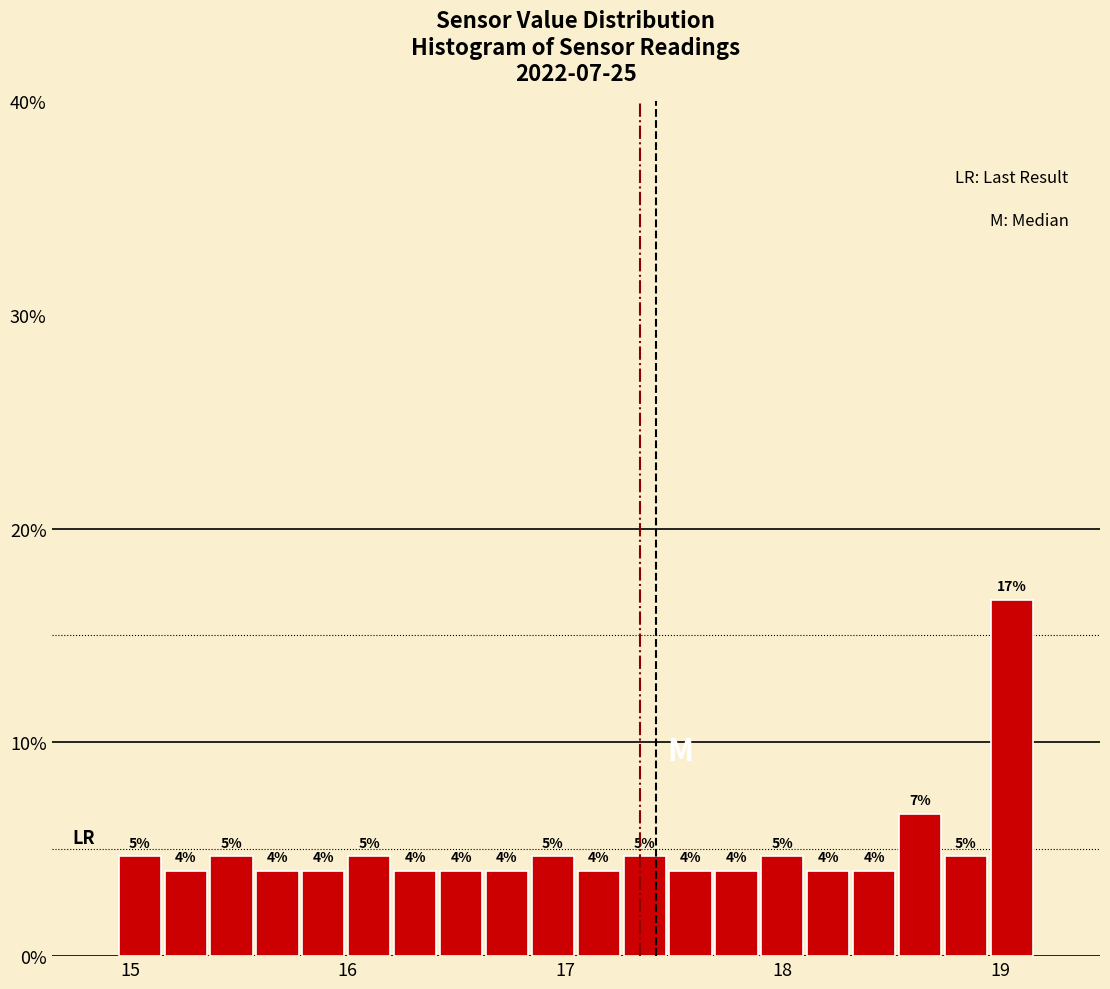

Read against the x-axis, roughly where is the centre of the tallest bar?

19.1